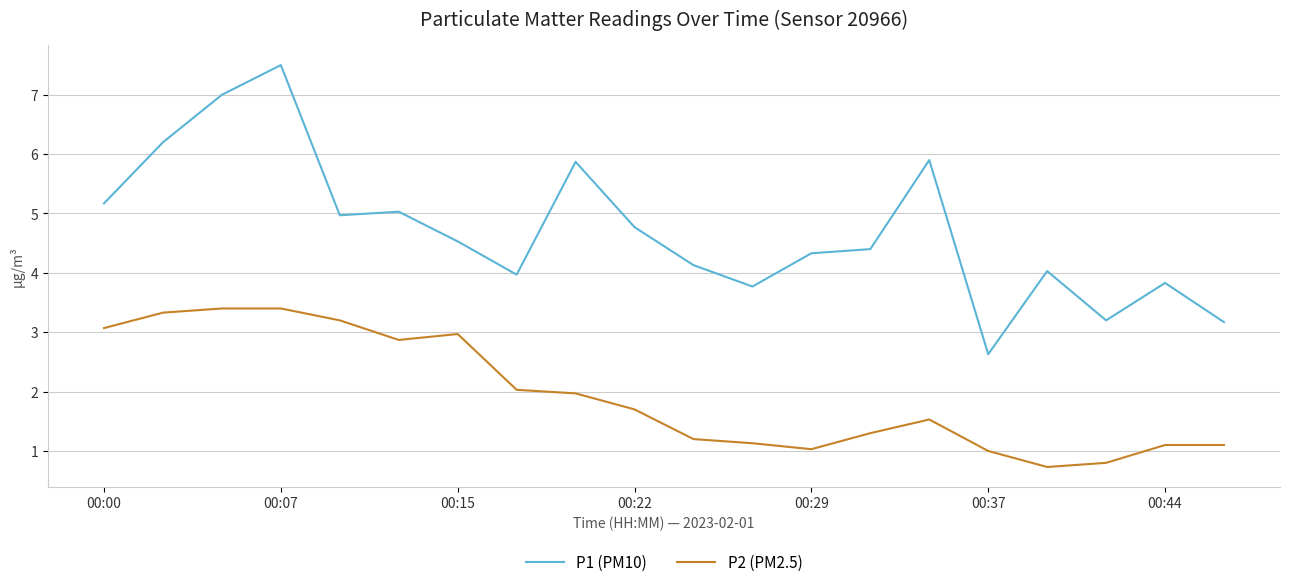

Which series has the largest total across all categories?

P1 (PM10)